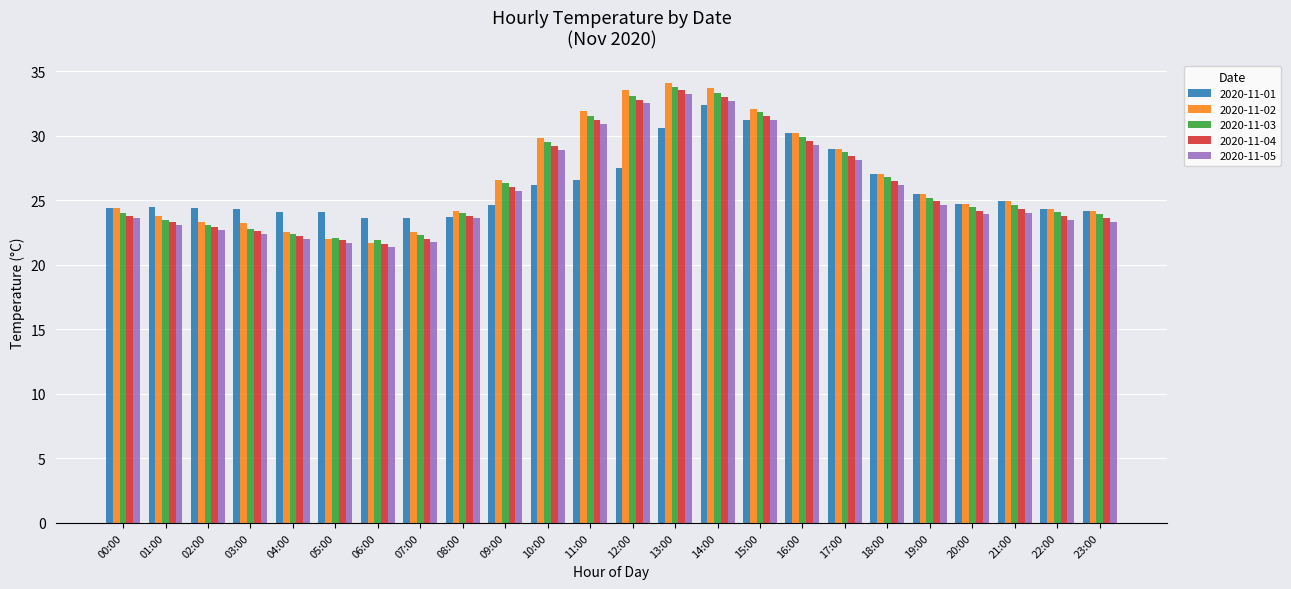

What is the spread (max minus min) of values at 18:00?

0.8